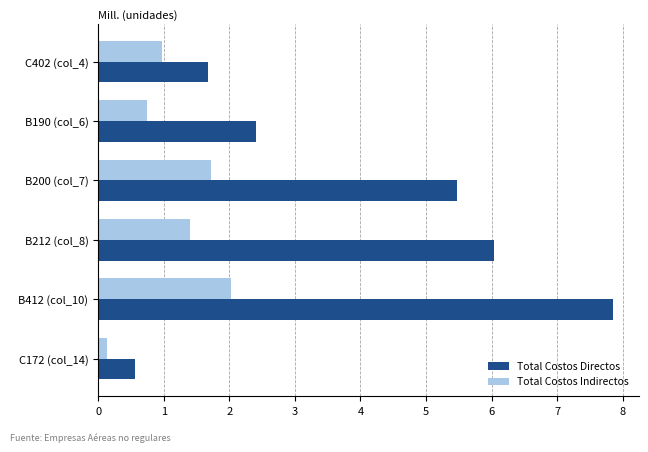

Rank the series by their average value, from highest to lowest.

Total Costos Directos, Total Costos Indirectos